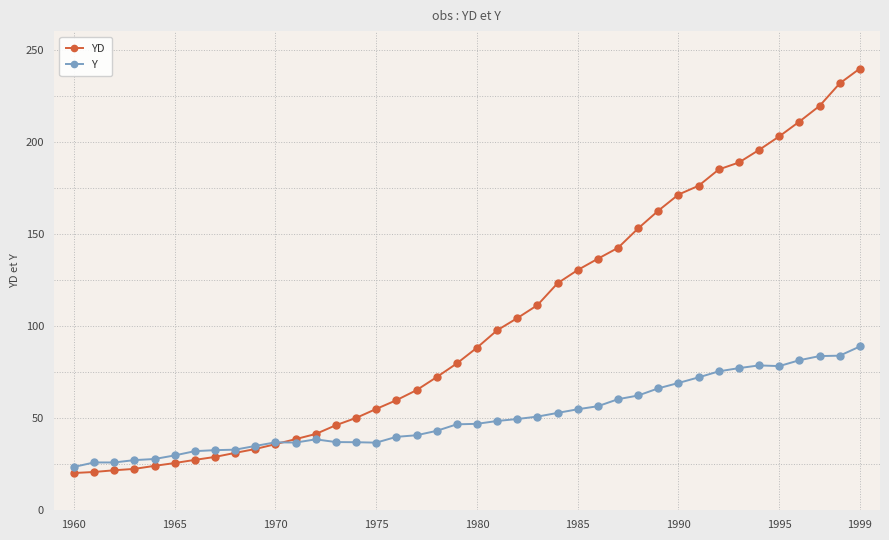

How many lines are shown in the chart?

2